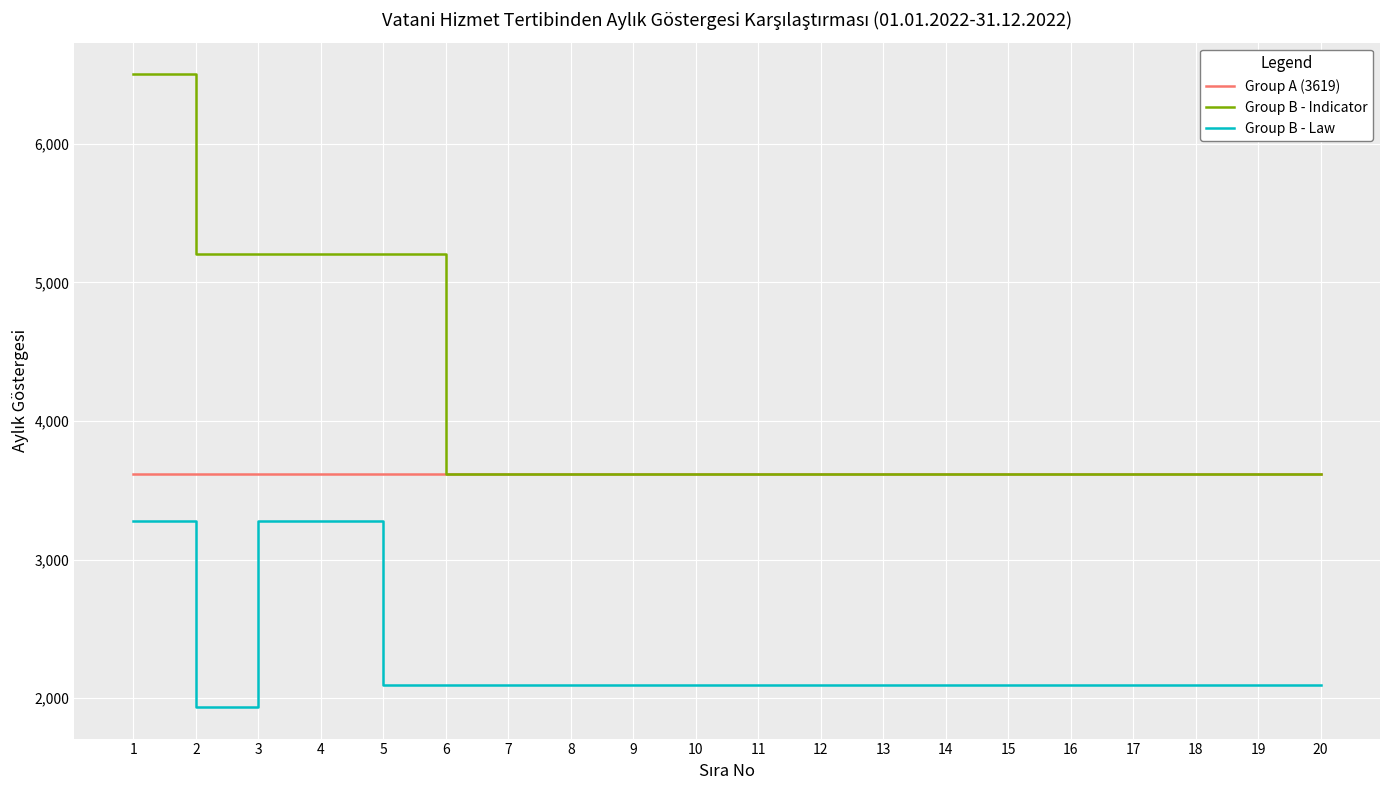

Reading left to right, extract all data points from this chart.

Group A (3619): 3619	3619	3619	3619	3619	3619	3619	3619	3619	3619	3619	3619	3619	3619	3619	3619	3619	3619	3619	3619
Group B - Indicator: 6503	5203	5203	5203	5203	3619	3619	3619	3619	3619	3619	3619	3619	3619	3619	3619	3619	3619	3619	3619
Group B - Law: 3275	1936	3275	3275	2096	2096	2096	2096	2096	2096	2096	2096	2096	2096	2096	2096	2096	2096	2096	2096